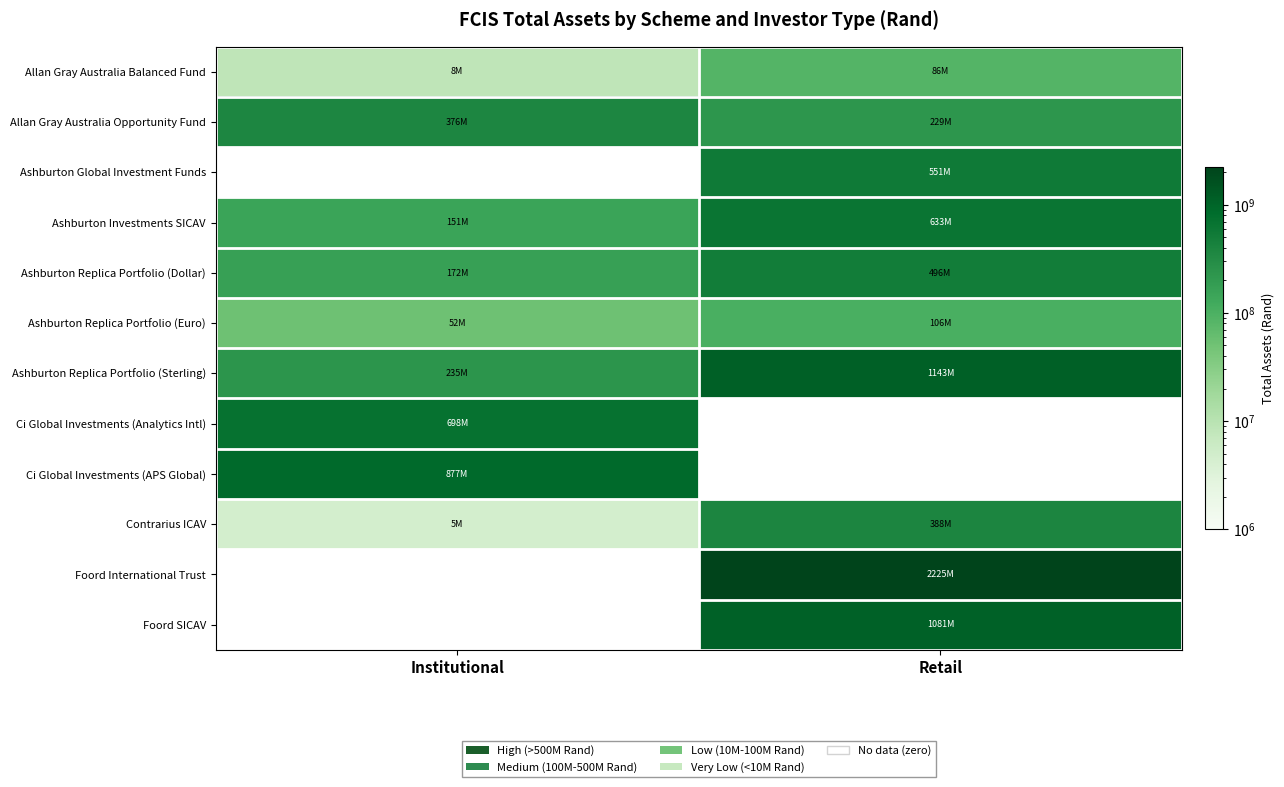

At which category is the sum across all series the highest?

Retail